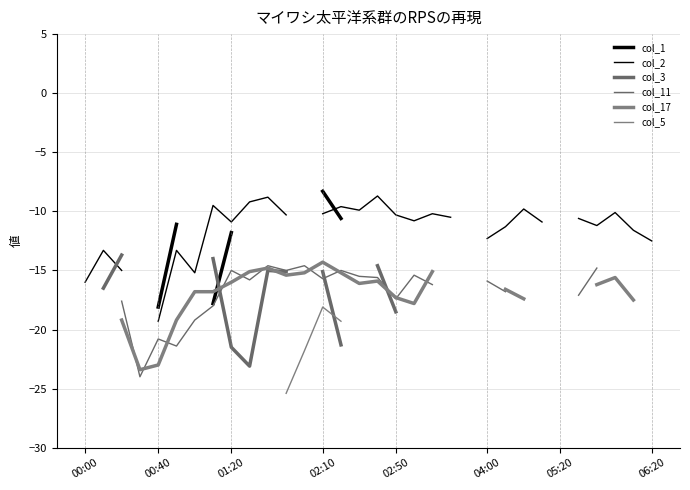

Count the number of data series in this chart.

6